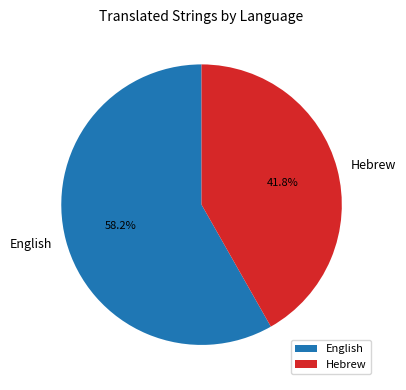

What is the ratio of the value at English to the value at Hebrew?

1.4